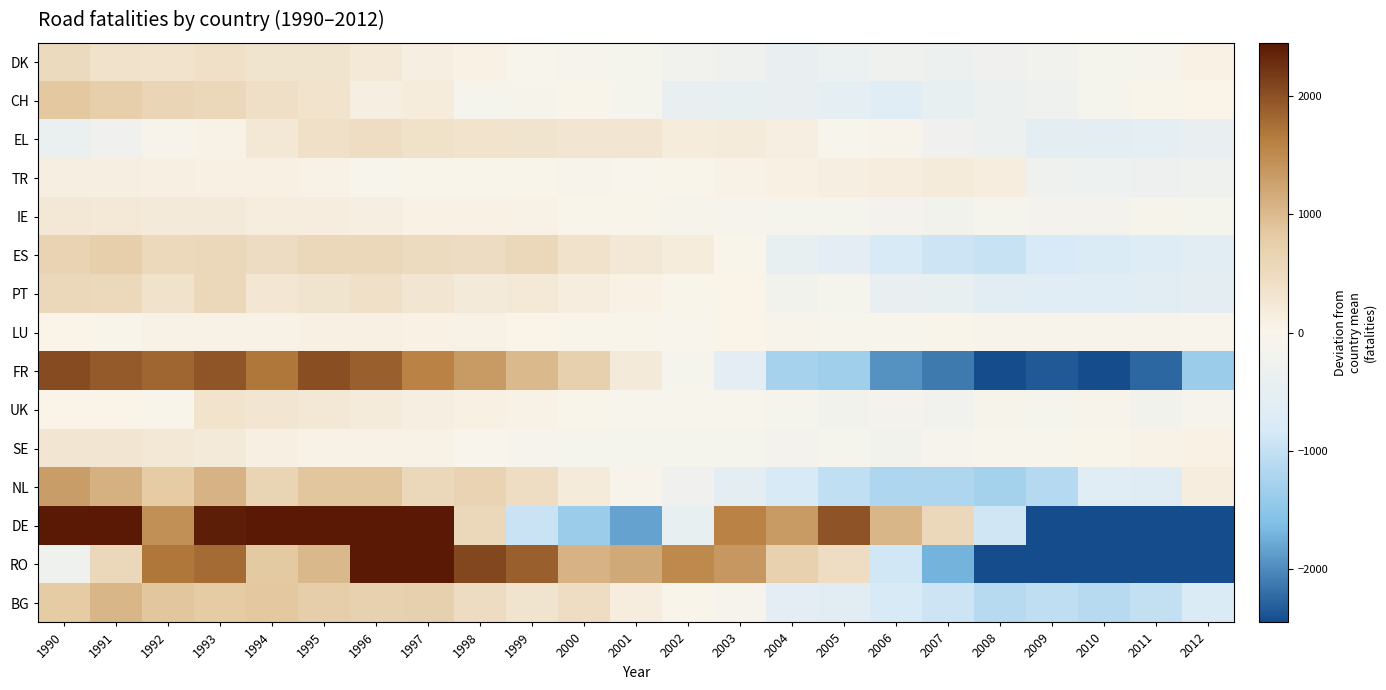

Reading right to left, list all the values displayed in this chart.

DK: 2012=61.0	2011=-99.0	2010=-138.0	2009=-208.0	2008=-236.0	2007=-342.0	2006=-280.0	2005=-349.0	2004=-408.0	2003=-259.0	2002=-197.0	2001=-141.0	2000=-101.0	1999=-44.0	1998=64.0	1997=116.0	1996=226.0	1995=341.0	1994=330.0	1993=419.0	1992=360.0	1991=365.0	1990=520.0
CH: 2012=25.7	2011=-17.3	2010=-138.3	2009=-268.3	2008=-341.3	2007=-428.3	2006=-618.3	2005=-500.3	2004=-403.3	2003=-422.3	2002=-392.3	2001=-122.3	2000=-12.3	1999=-79.3	1998=-115.3	1997=171.7	1996=128.7	1995=355.7	1994=437.7	1993=556.7	1992=602.7	1991=735.7	1990=845.7
EL: 2012=-409.6	2011=-506.6	2010=-517.6	2009=-517.6	2008=-333.6	2007=-231.6	2006=-63.6	2005=-47.6	2004=115.4	2003=185.4	2002=171.4	2001=302.4	2000=284.4	1999=320.4	1998=352.4	1997=385.4	1996=477.4	1995=413.4	1994=240.4	1993=41.4	1992=-58.6	1991=-235.6	1990=-367.6
TR: 2012=-280.5	2011=-318.5	2010=-292.5	2009=-254.5	2008=136.5	2007=187.5	2006=146.5	2005=116.5	2004=80.5	2003=44.5	2002=8.5	2001=-26.5	2000=-61.5	1999=-1.5	1998=-6.5	1997=-15.5	1996=-42.5	1995=44.5	1994=83.5	1993=94.5	1992=107.5	1991=118.5	1990=131.5
IE: 2012=-121.0	2011=-95.0	2010=-158.0	2009=-155.0	2008=-135.0	2007=-173.0	2006=-163.0	2005=-143.0	2004=-133.0	2003=-103.0	2002=-77.0	2001=-18.0	2000=-6.0	1999=55.0	1998=64.0	1997=74.0	1996=116.0	1995=153.0	1994=142.0	1993=193.0	1992=207.0	1991=227.0	1990=249.0
ES: 2012=-566.6	2011=-700.6	2010=-754.6	2009=-814.6	2008=-961.6	2007=-933.6	2006=-789.6	2005=-540.6	2004=-432.6	2003=-13.6	2002=164.4	2001=238.4	2000=375.4	1999=570.4	1998=482.4	1997=498.4	1996=557.4	1995=584.4	1994=496.4	1993=589.4	1992=553.4	1991=738.4	1990=658.4
PT: 2012=-528.9	2011=-588.9	2010=-602.9	2009=-623.9	2008=-573.9	2007=-427.9	2006=-384.9	2005=-121.9	2004=-177.9	2003=22.1	2002=19.1	2001=75.1	2000=149.1	1999=226.1	1998=206.1	1997=298.1	1996=403.1	1995=328.1	1994=253.1	1993=563.1	1992=372.1	1991=548.1	1990=568.1
LU: 2012=-31.4	2011=-60.4	2010=-61.4	2009=-75.4	2008=-62.4	2007=-13.4	2006=-43.4	2005=-46.4	2004=-69.4	2003=29.6	2002=-25.4	2001=-1.4	2000=0.6	1999=33.6	1998=44.6	1997=66.6	1996=77.6	1995=82.6	1994=40.6	1993=38.6	1992=46.6	1991=-8.4	1990=37.6
FR: 2012=-1365.6	2011=-2251.6	2010=-2454.6	2009=-2356.6	2008=-2444.6	2007=-2121.6	2006=-1952.6	2005=-1324.6	2004=-1282.6	2003=-543.6	2002=-133.6	2001=192.4	2000=718.4	1999=1001.4	1998=1340.4	1997=1585.4	1996=1887.4	1995=2027.4	1994=1703.4	1993=1970.4	1992=1829.4	1991=1928.4	1990=2047.4
UK: 2012=-100.4	2011=-175.4	2010=-67.4	2009=-124.4	2008=-81.4	2007=-195.4	2006=-172.4	2005=-187.4	2004=-138.4	2003=-53.4	2002=-56.4	2001=-41.4	2000=-10.4	1999=47.6	1998=89.6	1997=129.6	1996=180.6	1995=246.6	1994=271.6	1993=356.6	1992=14.6	1991=37.6	1990=29.6
SE: 2012=69.3	2011=49.3	2010=-15.7	2009=-50.7	2008=-55.7	2007=-100.7	2006=-173.7	2005=-147.7	2004=-171.7	2003=-138.7	2002=-115.7	2001=-123.7	2000=-116.7	1999=-105.7	1998=-37.7	1997=51.3	1996=52.3	1995=48.3	1994=114.3	1993=196.3	1992=230.3	1991=269.3	1990=274.3
NL: 2012=143.7	2011=-649.3	2010=-629.3	2009=-1140.3	2008=-1285.3	2007=-1204.3	2006=-1190.3	2005=-1024.3	2004=-795.3	2003=-520.3	2002=-243.3	2001=-74.3	2000=179.7	1999=477.7	1998=666.7	1997=564.7	1996=875.7	1995=867.7	1994=642.7	1993=1091.7	1992=823.7	1991=1099.7	1990=1321.7
DE: 2012=-11322.6	2011=-9663.6	2010=-4563.6	2009=-2510.6	2008=-888.6	2007=589.4	2006=1042.4	2005=1975.4	2004=1333.4	2003=1582.4	2002=-454.6	2001=-1830.6	2000=-1365.6	1999=-951.6	1998=576.4	1997=2561.4	1996=4242.4	1995=4231.4	1994=3121.4	1993=2395.4	1992=1445.4	1991=3341.4	1990=5112.4
RO: 2012=-4434.2	2011=-4613.2	2010=-3839.2	2009=-3171.2	2008=-2797.2	2007=-1714.2	2006=-867.2	2005=460.8	2004=699.8	2003=1377.8	2002=1526.8	2001=1175.8	2000=1078.8	1999=1885.8	1998=2076.8	1997=2982.8	1996=2478.8	1995=1033.8	1994=838.8	1993=1790.8	1992=1692.8	1991=592.8	1990=-256.2
BG: 2012=-755.6	2011=-1000.6	2010=-1113.6	2009=-1049.6	2008=-1114.6	2007=-928.6	2006=-794.6	2005=-588.6	2004=-538.6	2003=-113.6	2002=-13.6	2001=137.4	2000=463.4	1999=324.4	1998=493.4	1997=723.4	1996=705.4	1995=758.4	1994=852.4	1993=822.4	1992=879.4	1991=1042.4	1990=809.4